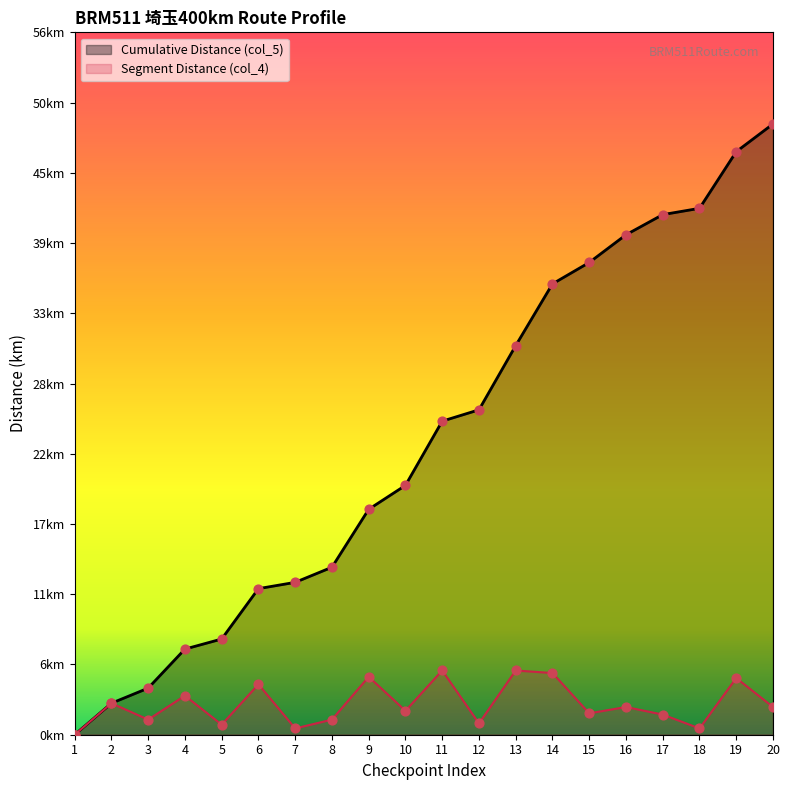

Which series has the largest total across all categories?

Cumulative Distance (col_5)